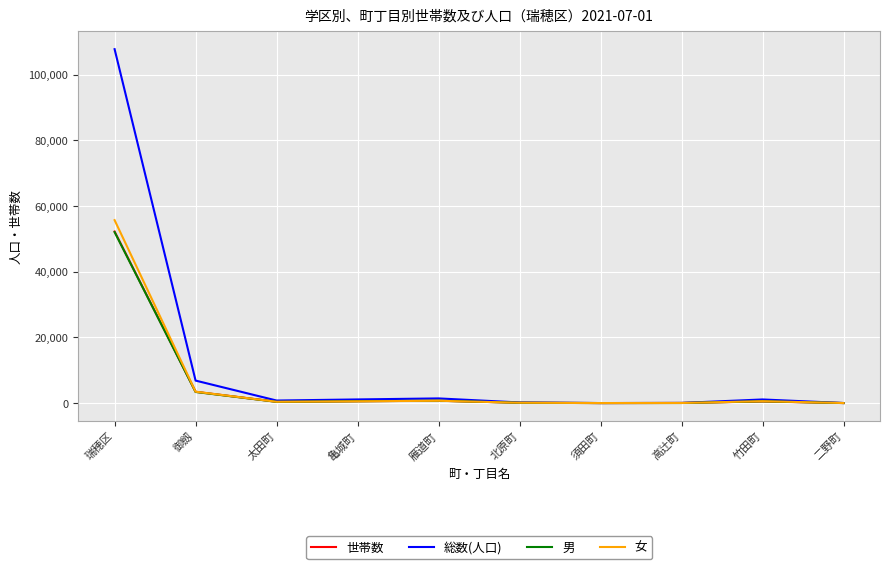

What is the maximum value for 男?

52067